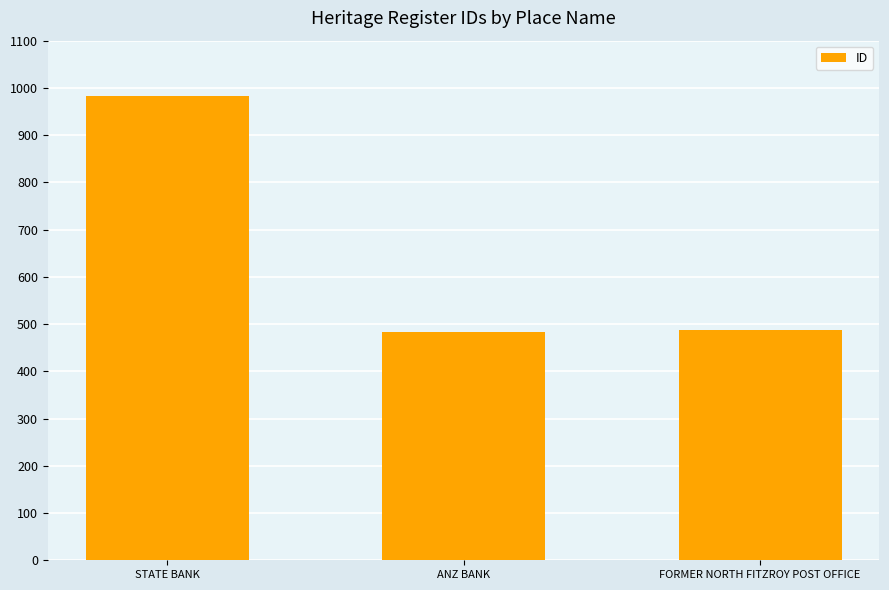

What is the average value?

652